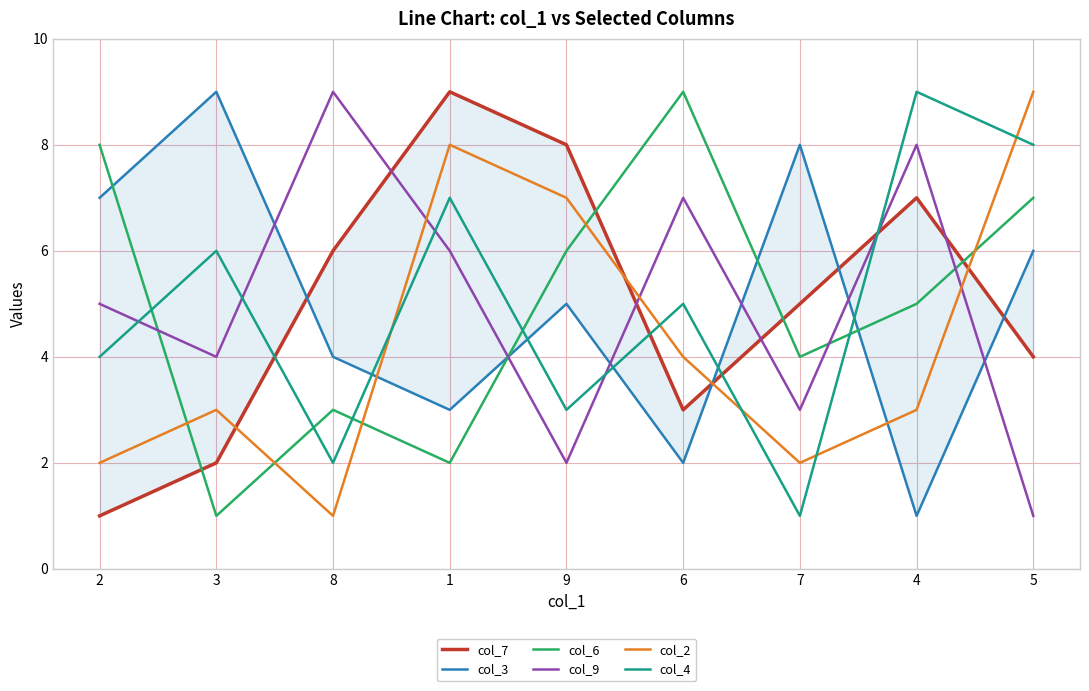

What is the approximate value of col_4 at 6?

5